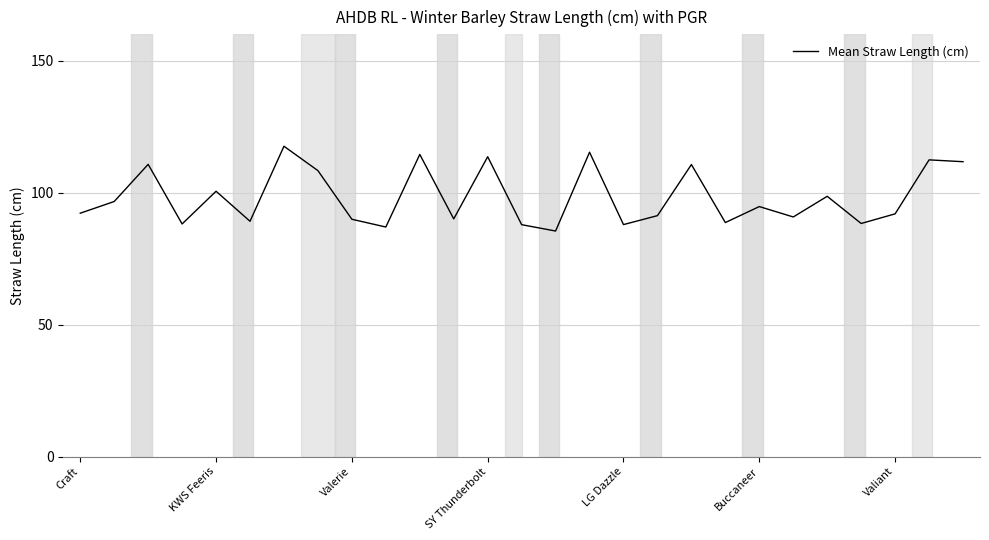

What is the difference between the maximum and minimum values?

32.1